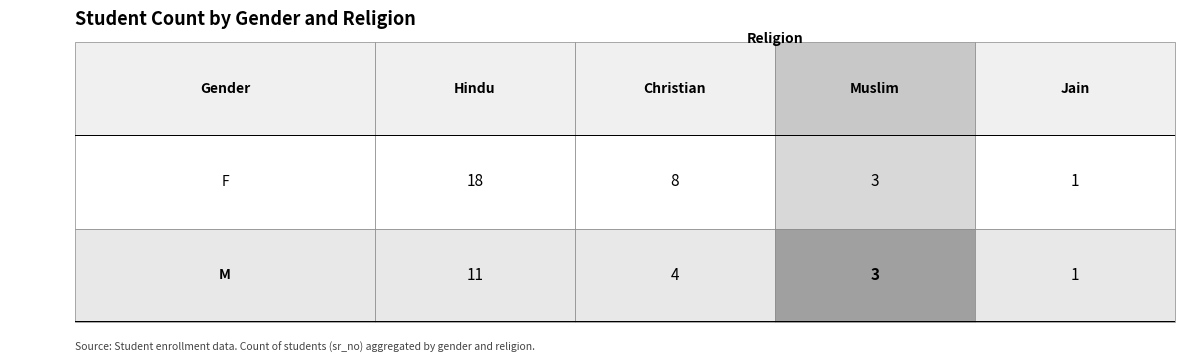

The value of F at Jain is 2. True or false?

False